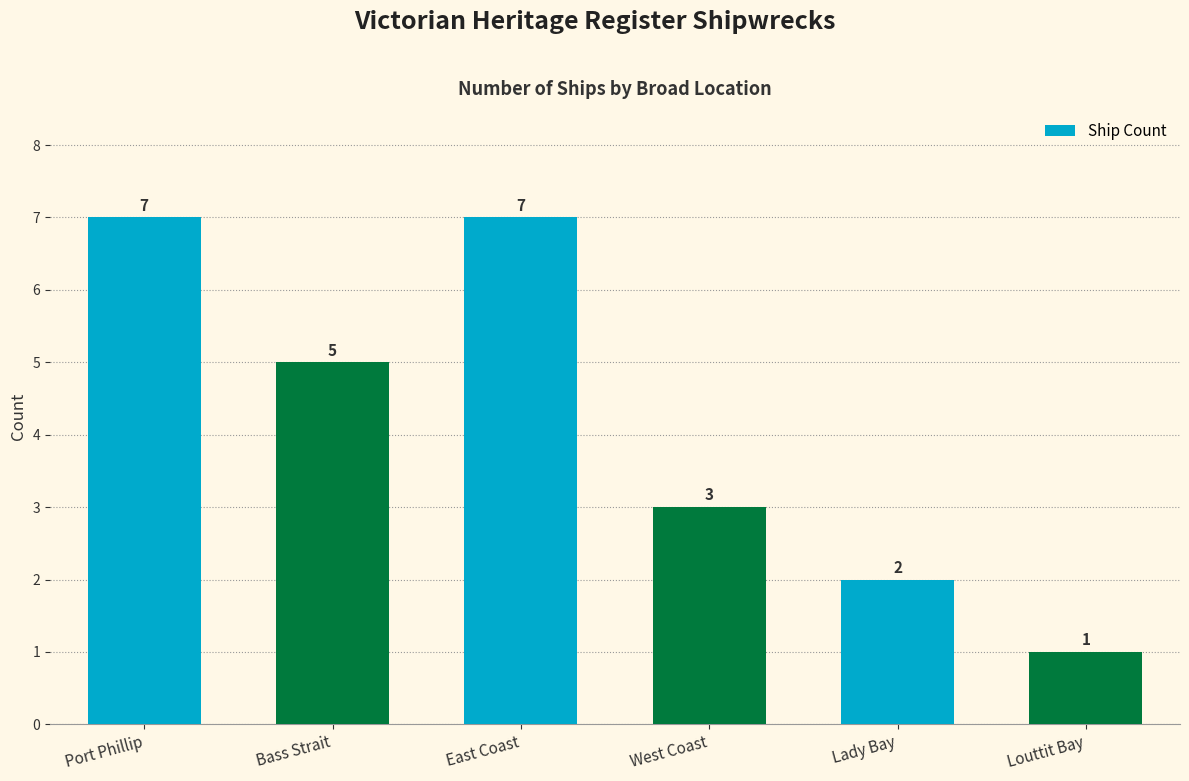

At which category does the chart reach its minimum across all series?

Louttit Bay